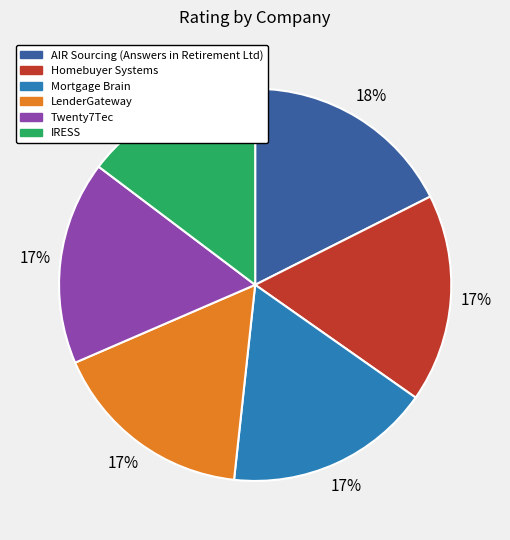

True or false: LenderGateway accounts for 5% of the total.

False